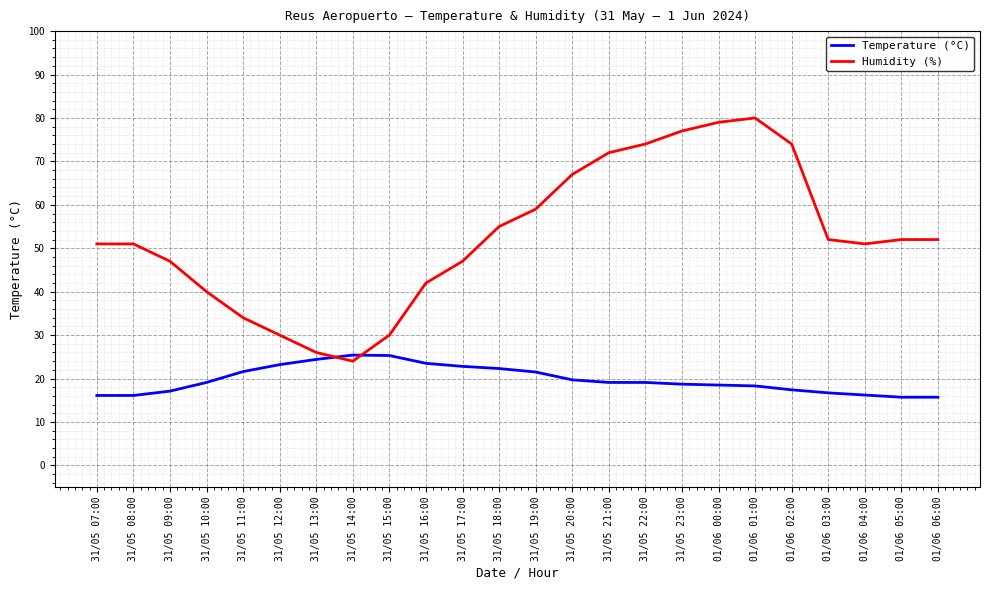

How many intersections are there between Temperature (°C) and Humidity (%)?

2